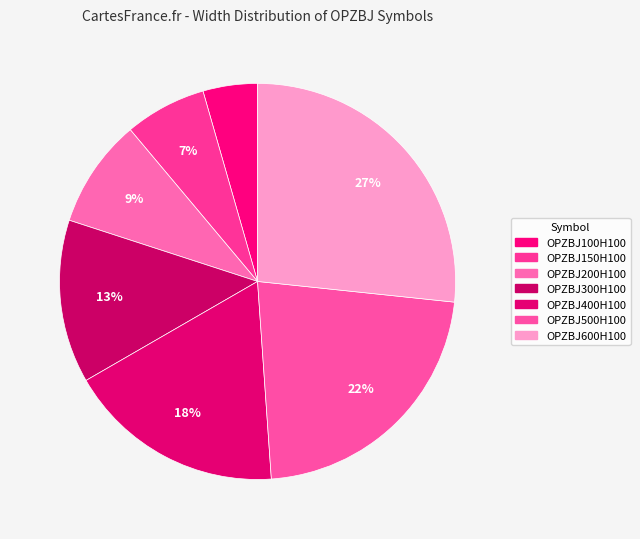

Approximately how many times larger is the value at OPZBJ400H100 compared to OPZBJ150H100?

2.7